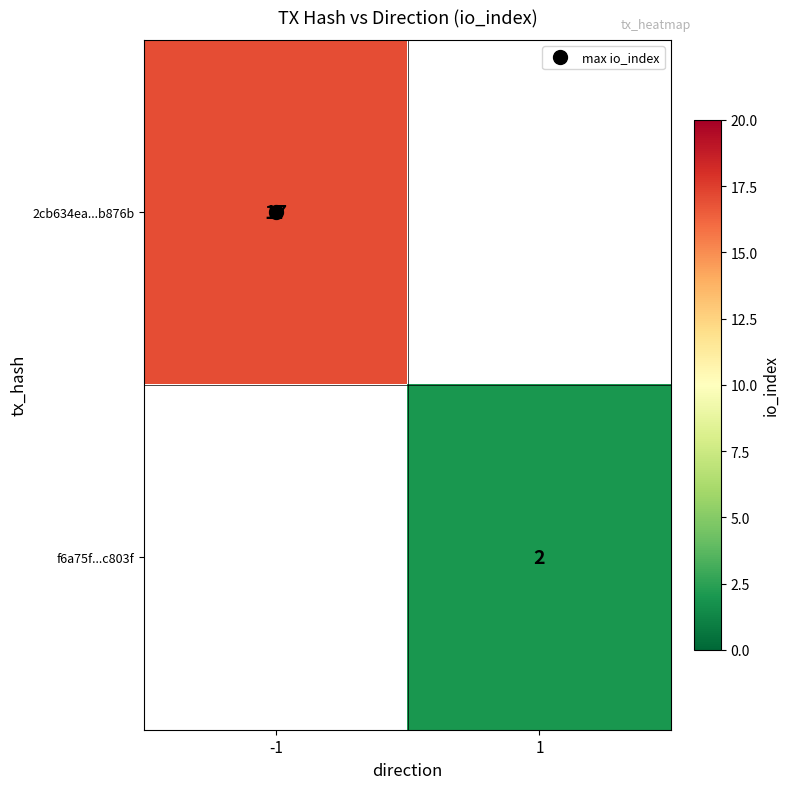

Which label corresponds to the largest value in the chart?

-1